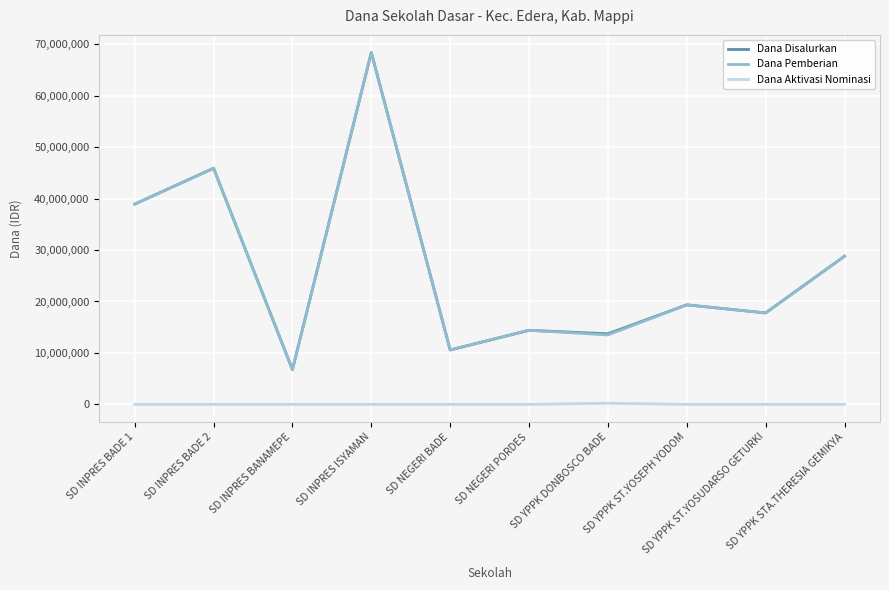

What is the highest value of the Dana Pemberian series?

68400000